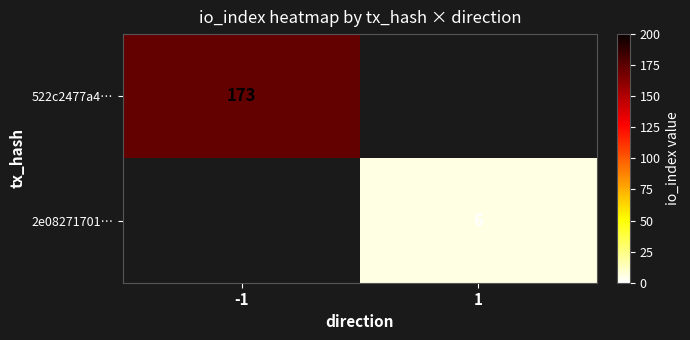

The 522c2477a4… series shows 91 at -1. True or false?

False